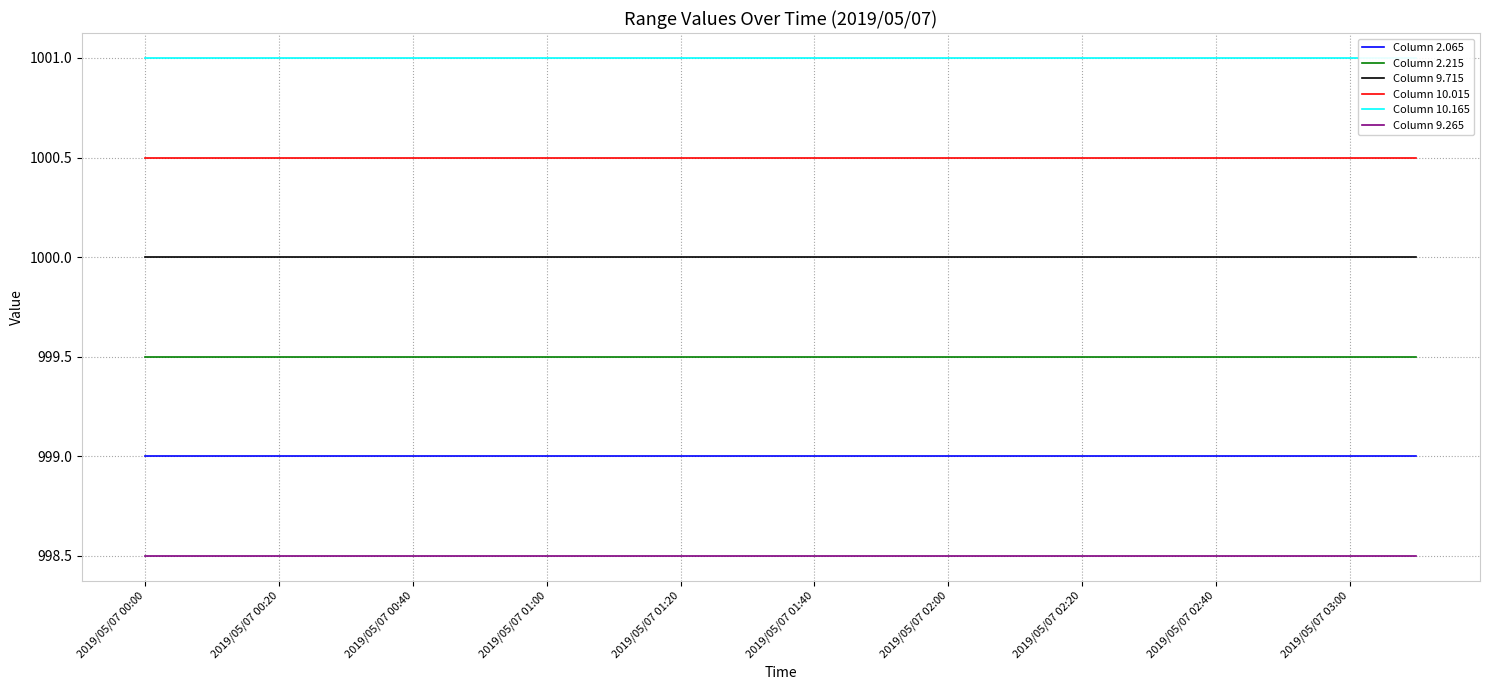

Which category has the highest value in the Column 2.065 series?

2019/05/07 00:00